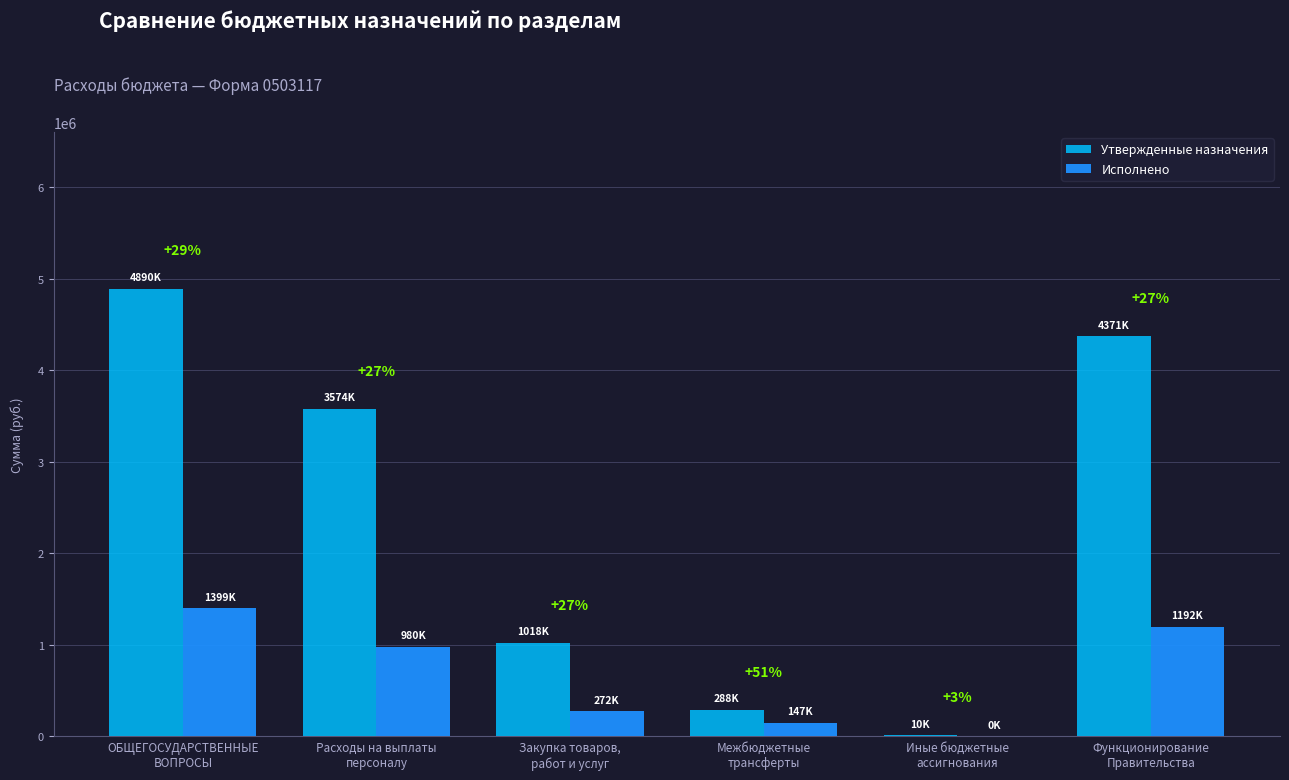

At which category is the sum across all series the highest?

ОБЩЕГОСУДАРСТВЕННЫЕ
ВОПРОСЫ